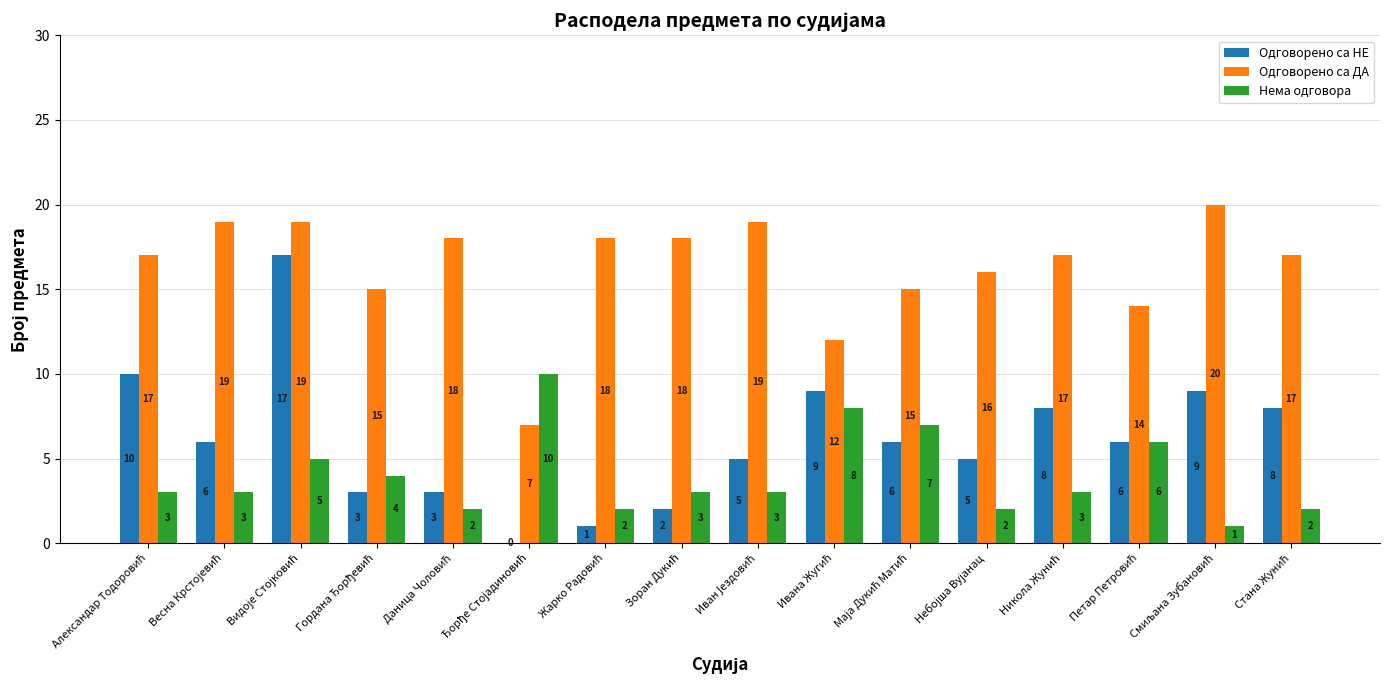

What is the maximum value for Одговорено са НЕ?

17